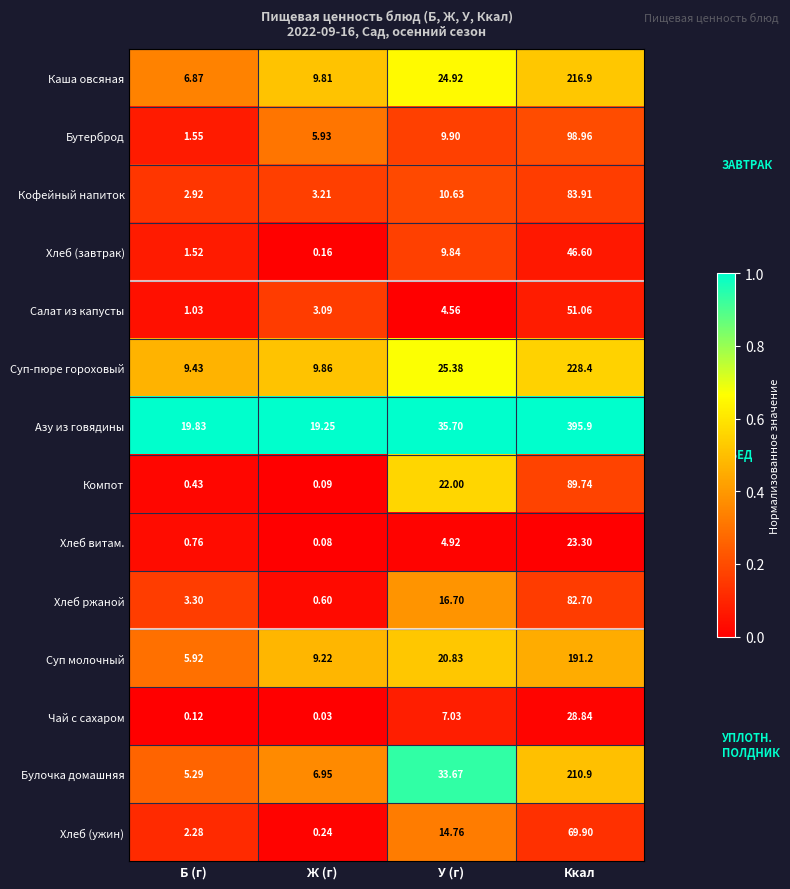

What is the difference between the highest and lowest values at Ккал?

372.6